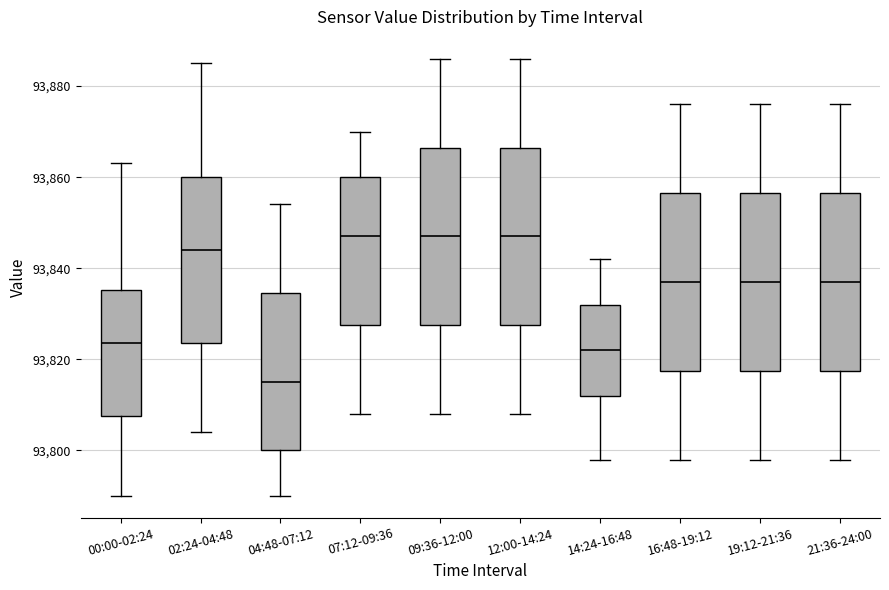

Reading left to right, transcribe this box plot: for each box, give where its median line is, the range the box spans, and where its two whiskers end, as read against the y-axis. The values are not printed on the chart, so give them approximately, as read against the axis.

00:00-02:24: median 93824, box 93808 to 93836, whiskers 93790 to 93864
02:24-04:48: median 93844, box 93824 to 93860, whiskers 93804 to 93886
04:48-07:12: median 93816, box 93800 to 93834, whiskers 93790 to 93854
07:12-09:36: median 93848, box 93828 to 93860, whiskers 93808 to 93870
09:36-12:00: median 93848, box 93828 to 93866, whiskers 93808 to 93886
12:00-14:24: median 93848, box 93828 to 93866, whiskers 93808 to 93886
14:24-16:48: median 93822, box 93812 to 93832, whiskers 93798 to 93842
16:48-19:12: median 93838, box 93818 to 93856, whiskers 93798 to 93876
19:12-21:36: median 93838, box 93818 to 93856, whiskers 93798 to 93876
21:36-24:00: median 93838, box 93818 to 93856, whiskers 93798 to 93876